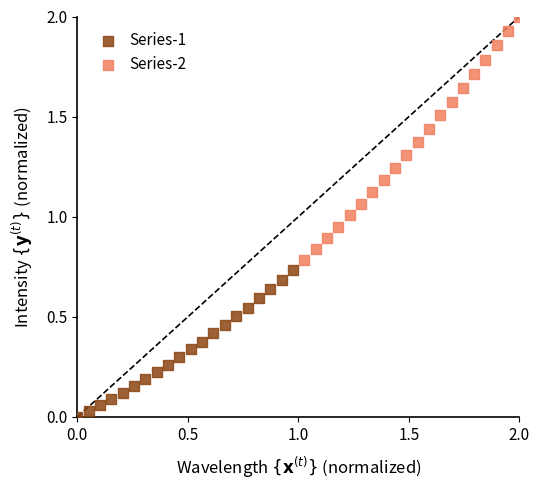

Which series has the largest Y range (max minus min)?

Series-2